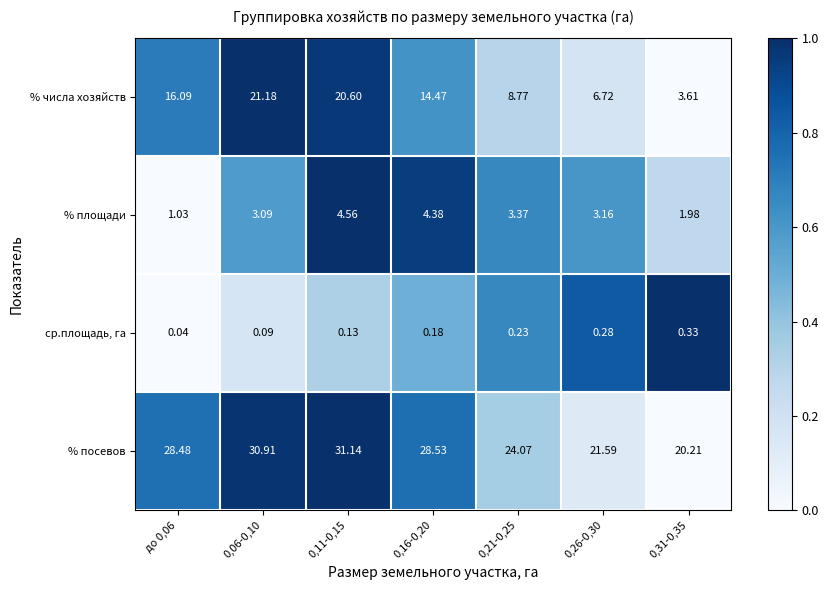

At 0,16-0,20, list the series in order from smallest to largest.

ср.площадь, га, % площади, % числа хозяйств, % посевов